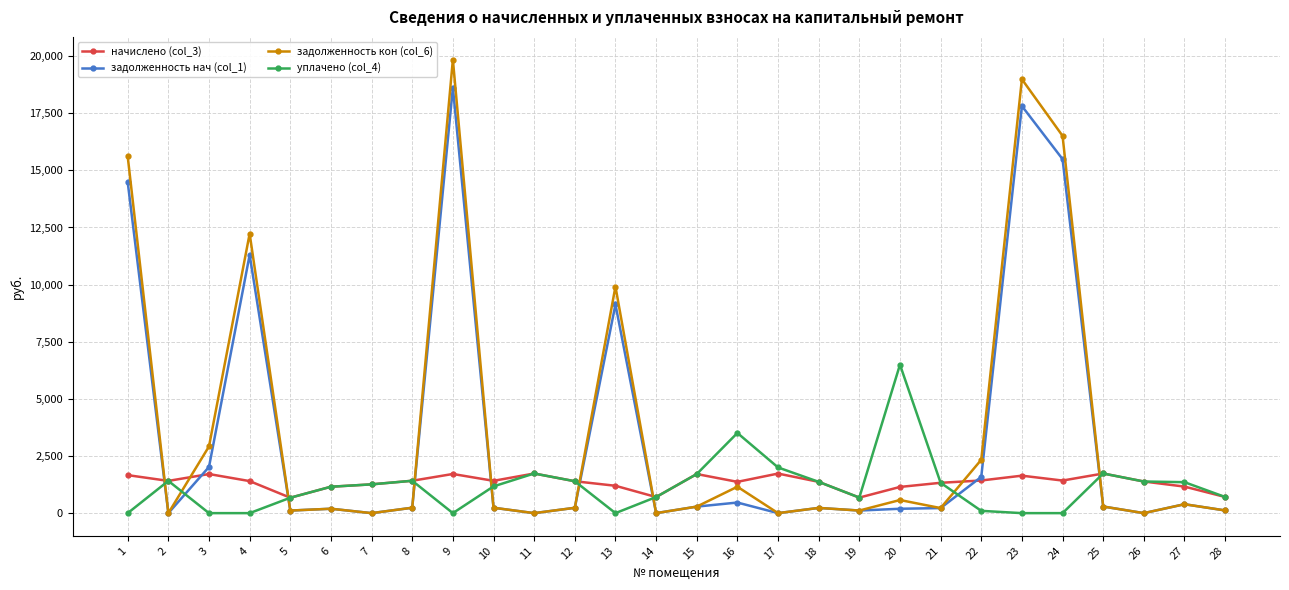

What is the difference between the начислено (col_3) values at 15 and 18?

341.5